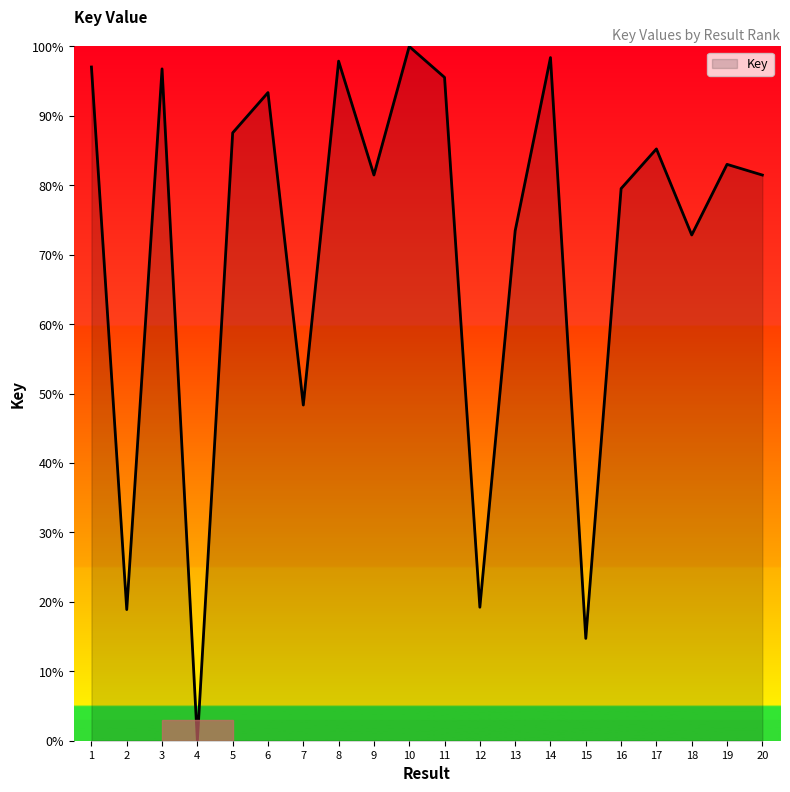

The value at 12 is 32.3. True or false?

False